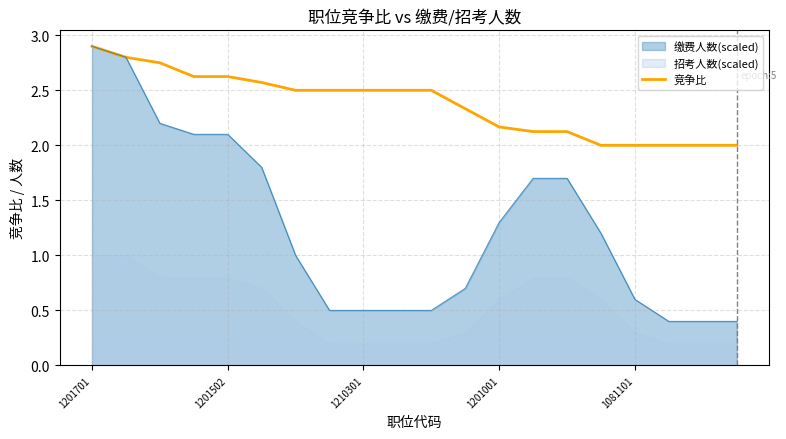

True or false: the data shows 3.5 at 18.

False